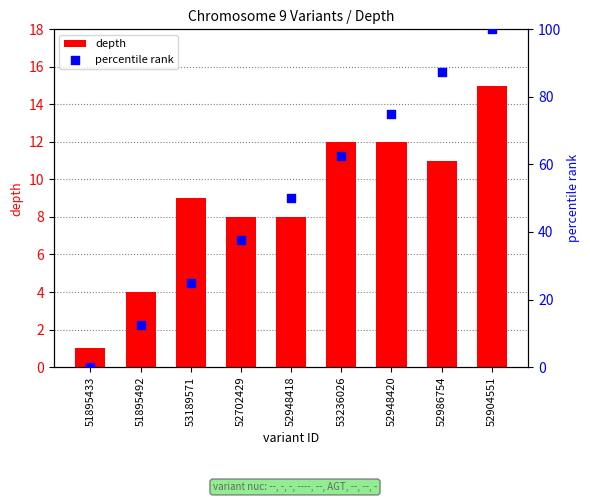

At how many categories does at least one series exceed 18?

7